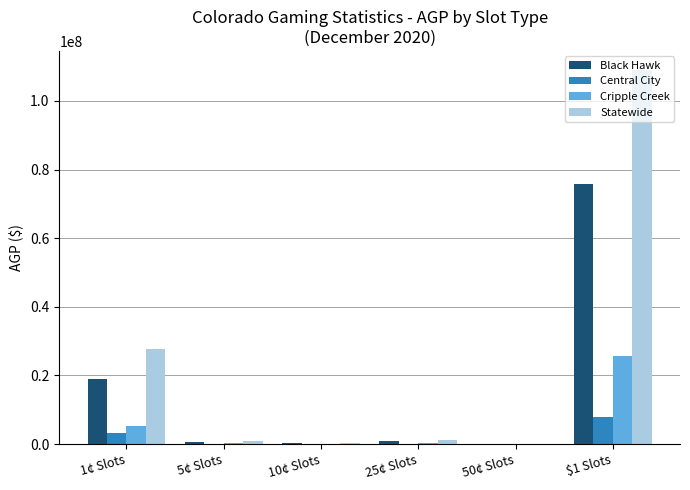

At which category is the sum across all series the highest?

$1 Slots